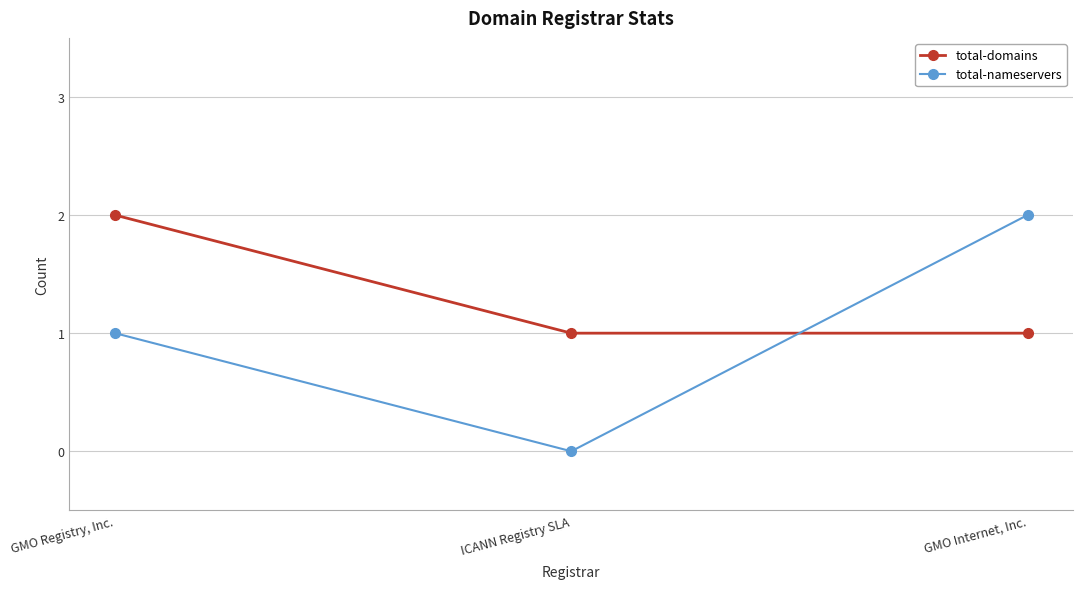

What is the label of the 2nd point from the right?

ICANN Registry SLA